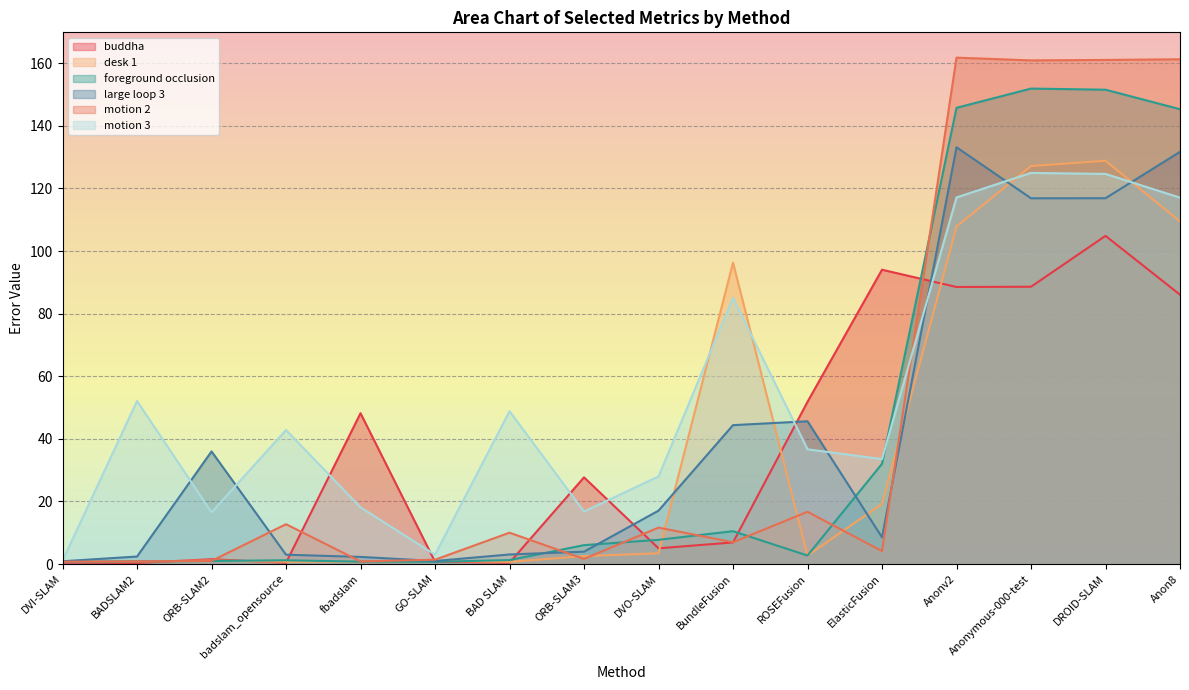

How many values in the desk 1 series exceed 2?

9